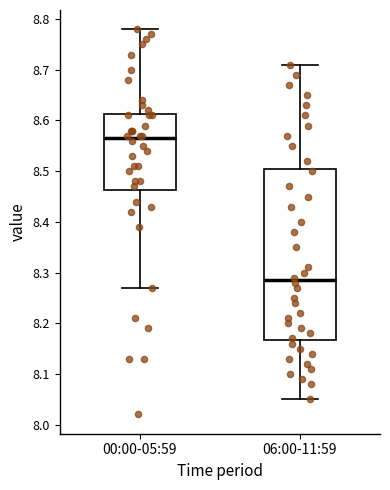

Where is the upper edge of the box for 06:00-11:59 on the y-axis? The values are not printed on the chart, so give them approximately, as read against the axis.

8.51